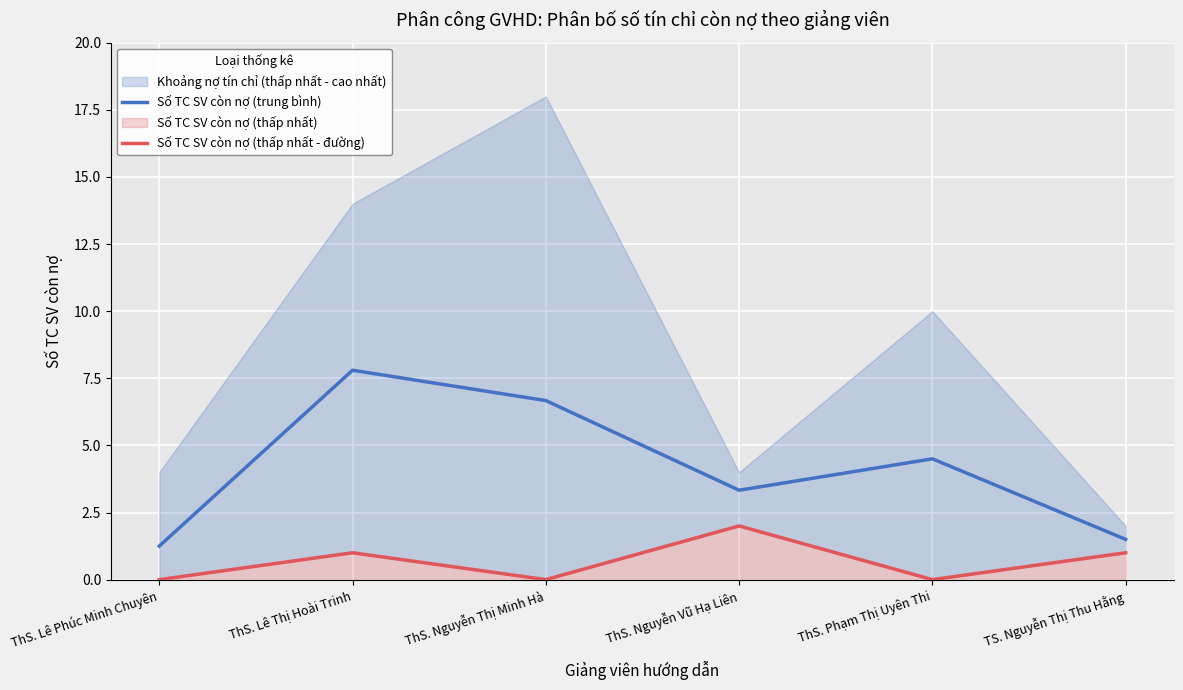

True or false: Số TC SV còn nợ (trung bình) has a value of 1.2 at ThS. Lê Phúc Minh Chuyên.

True